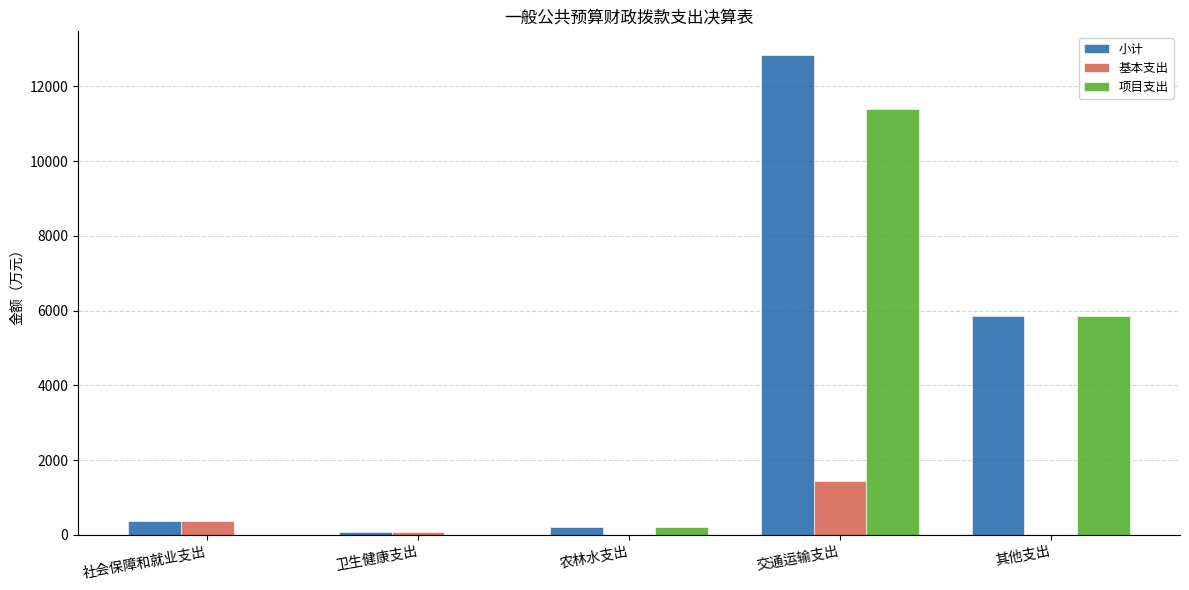

What is the spread (max minus min) of values at 卫生健康支出?

62.1